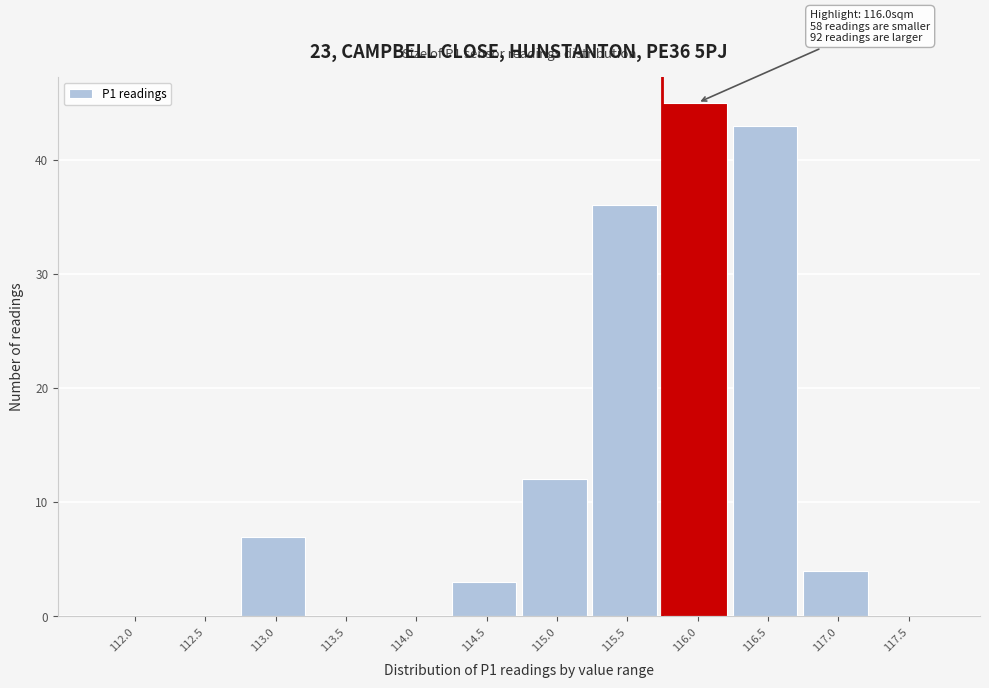

Reading left to right, what are all the values shown in this chart?

112.0=0	112.5=0	113.0=7	113.5=0	114.0=0	114.5=3	115.0=12	115.5=36	116.0=45	116.5=43	117.0=4	117.5=0